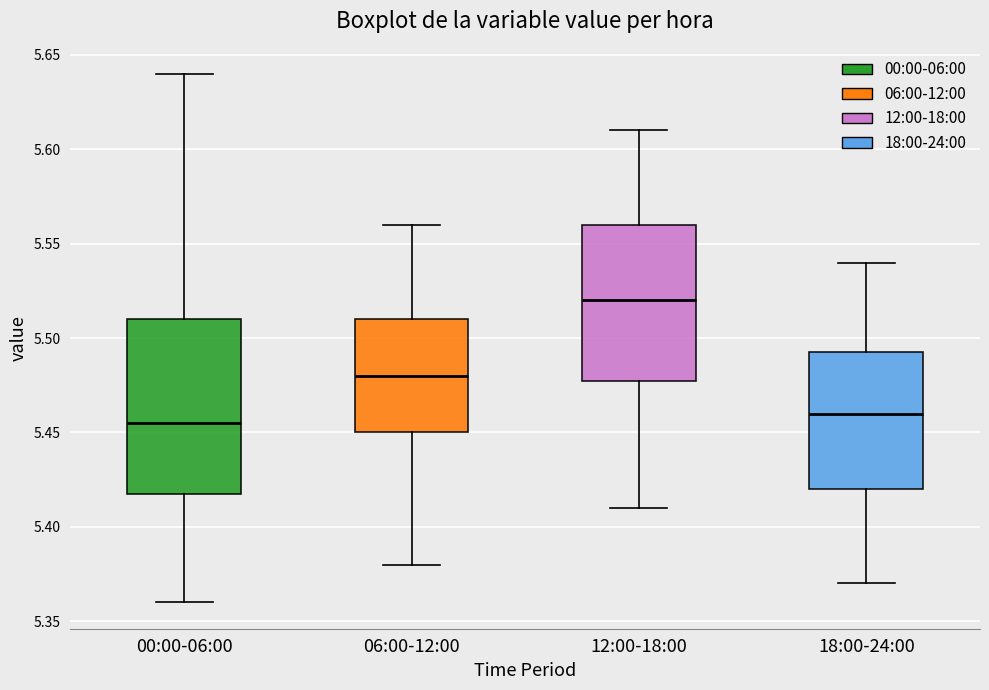

Reading left to right, read every box against the y-axis: the position of its median line, the range the box covers, and the ends of its whiskers. The values are not printed on the chart, so give them approximately, as read against the axis.

00:00-06:00: median 5.455, box 5.420 to 5.510, whiskers 5.360 to 5.640
06:00-12:00: median 5.480, box 5.450 to 5.510, whiskers 5.380 to 5.560
12:00-18:00: median 5.520, box 5.480 to 5.560, whiskers 5.410 to 5.610
18:00-24:00: median 5.460, box 5.420 to 5.495, whiskers 5.370 to 5.540